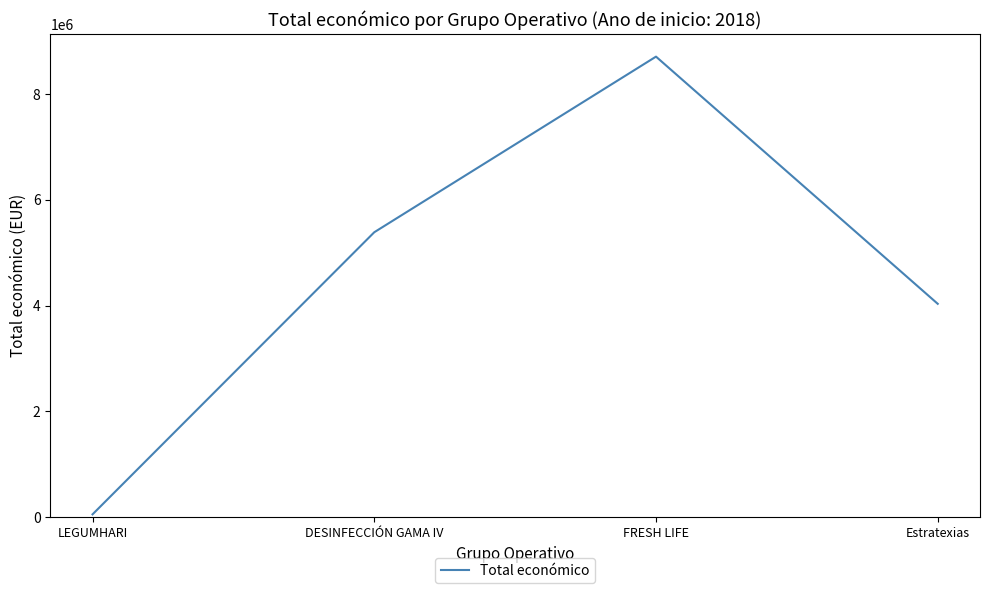

What is the minimum value shown in the chart?

57500